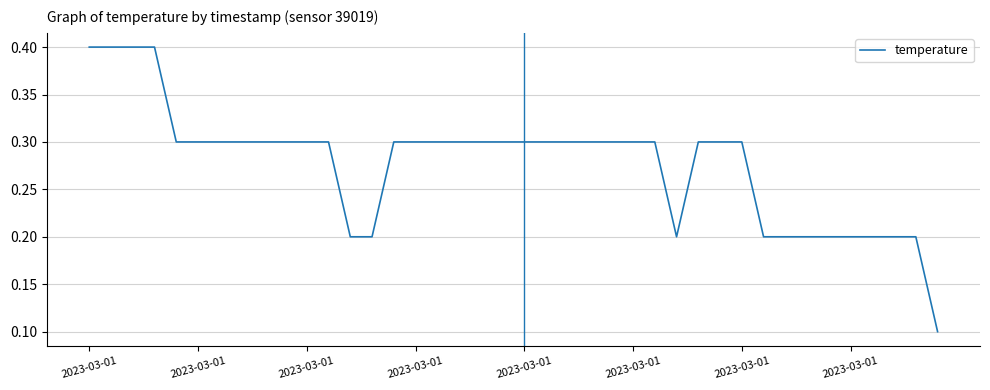

What is the sum of all values?

11.1